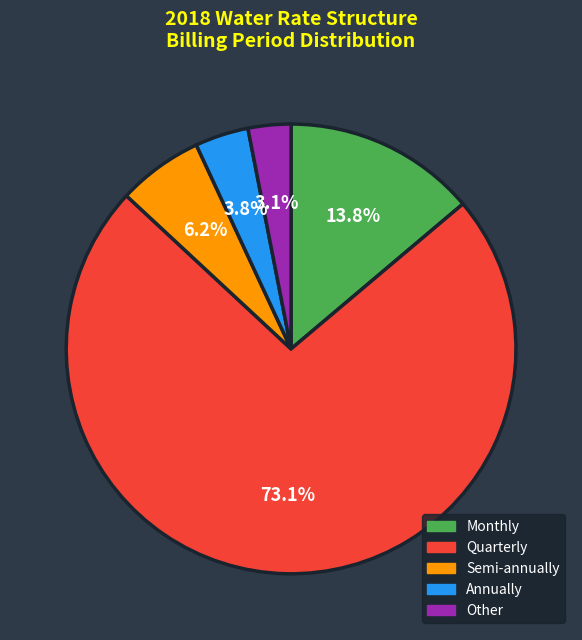

To the nearest percent, what is the combined percentage of Other and Semi-annually?

9%